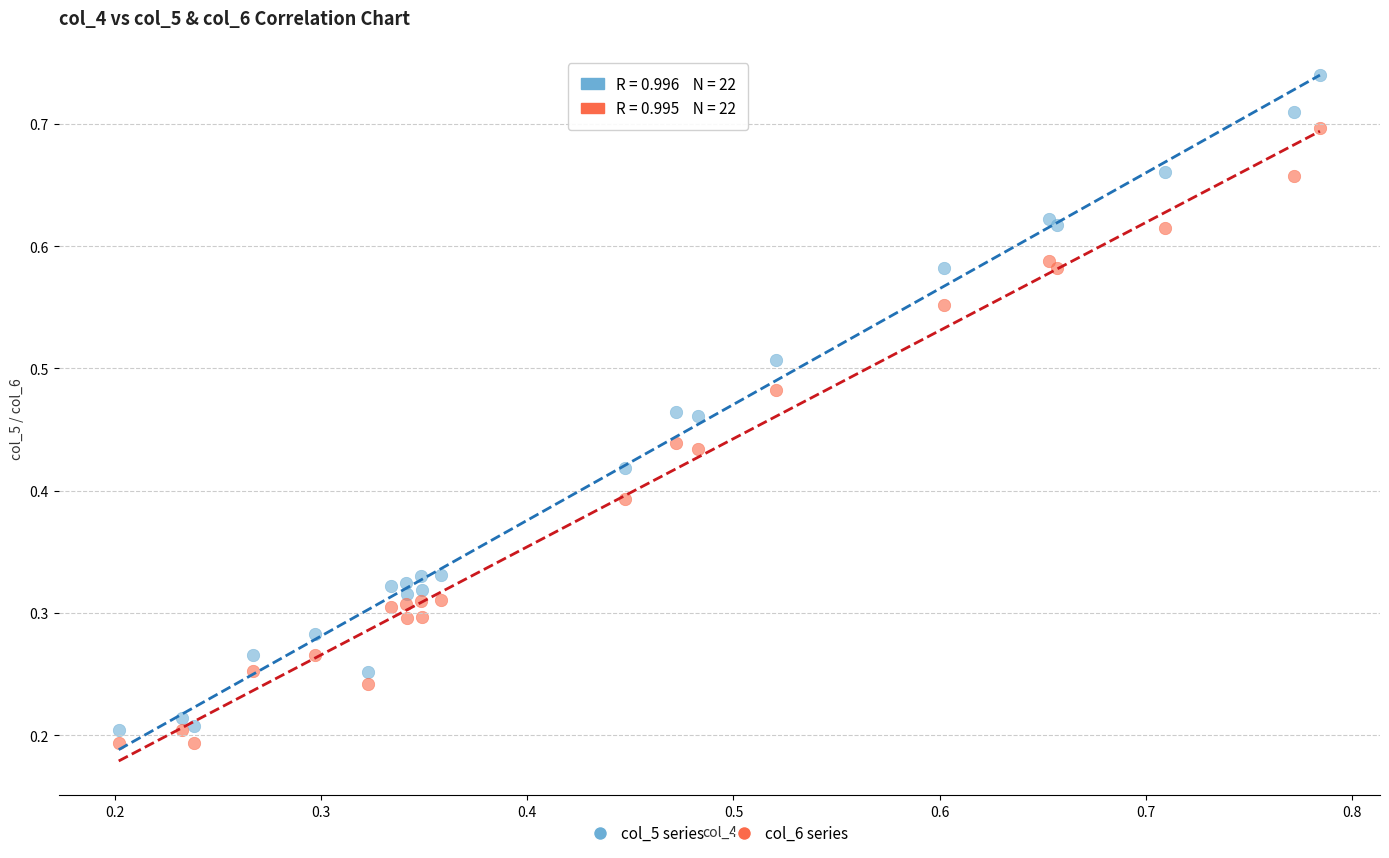

Which series contains the highest Y value?

col_5 series